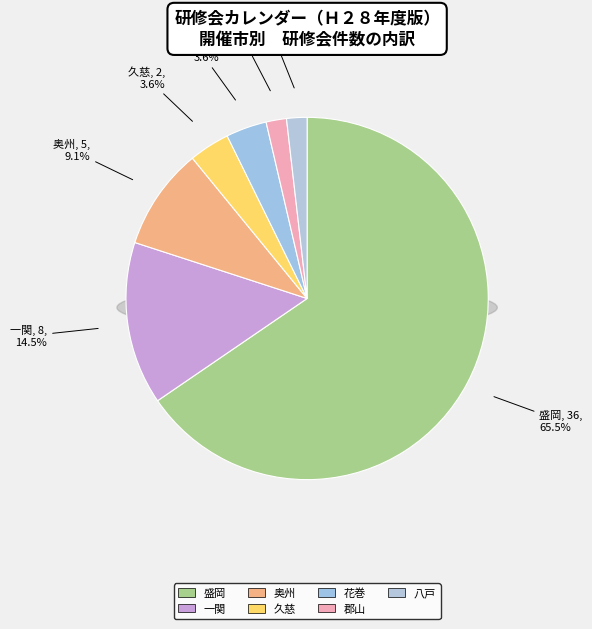

To the nearest percent, what percentage of the pie is 八戸?

2%